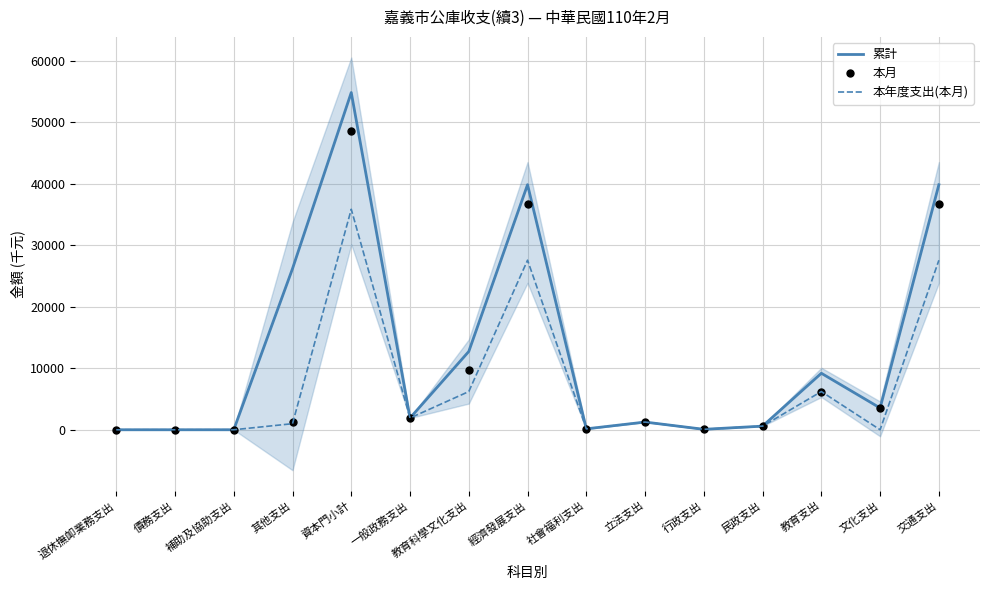

What is the difference between the maximum and minimum values in the 本月 series?

48505